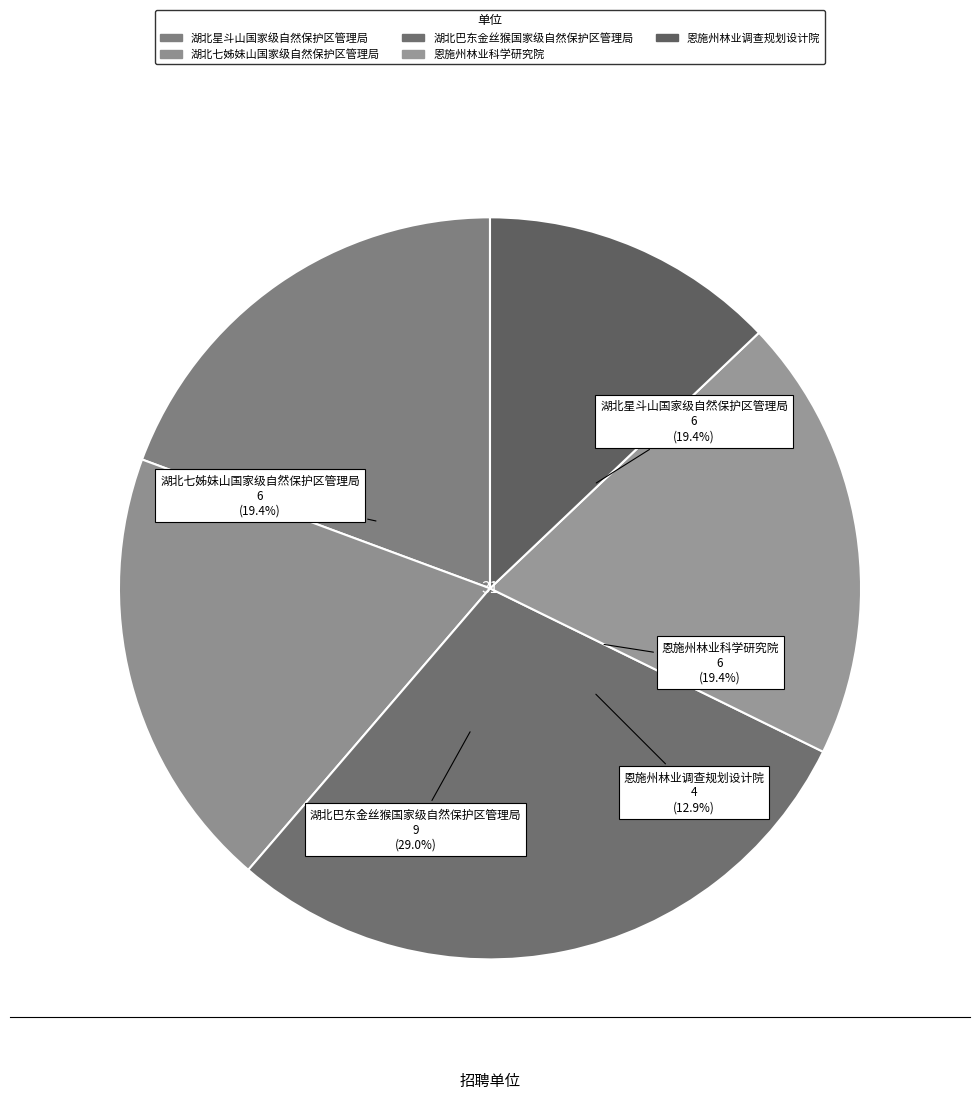

What percentage is the 恩施州林业调查规划设计院 slice, to the nearest percent?

13%